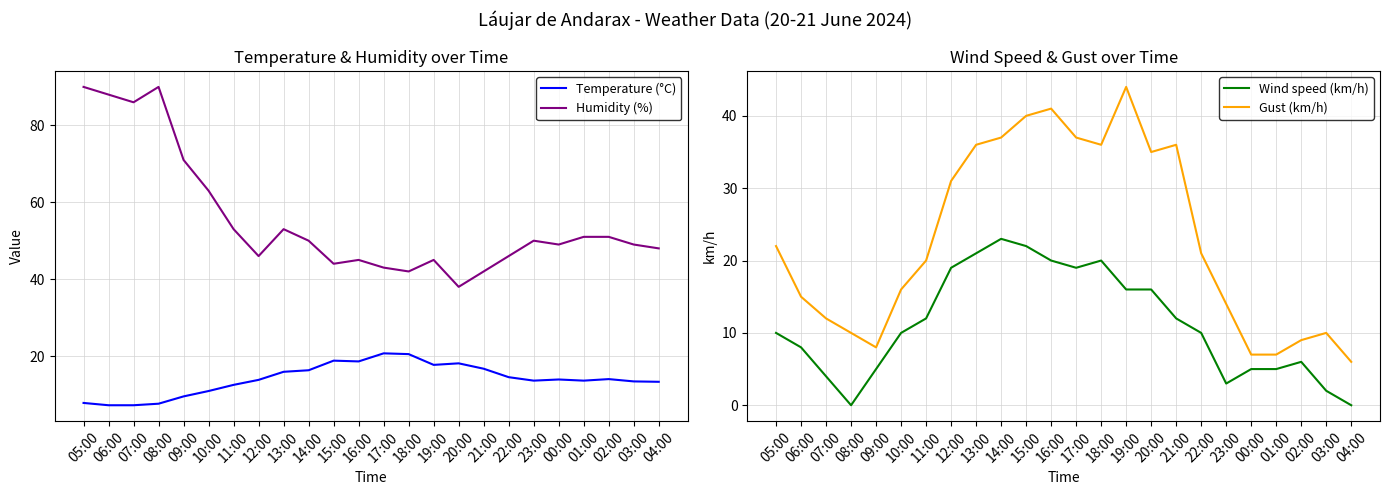

What is the highest value of the Humidity (%) series?

90.0